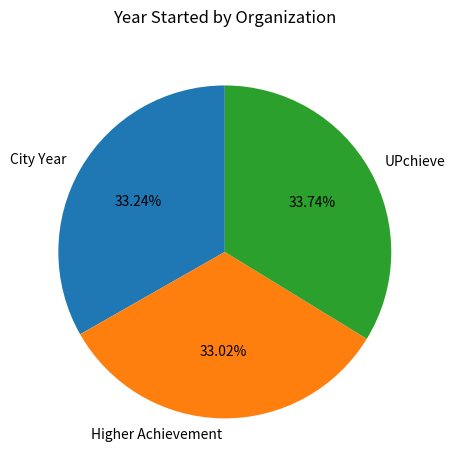

To the nearest percent, what percentage of the pie is City Year?

33%